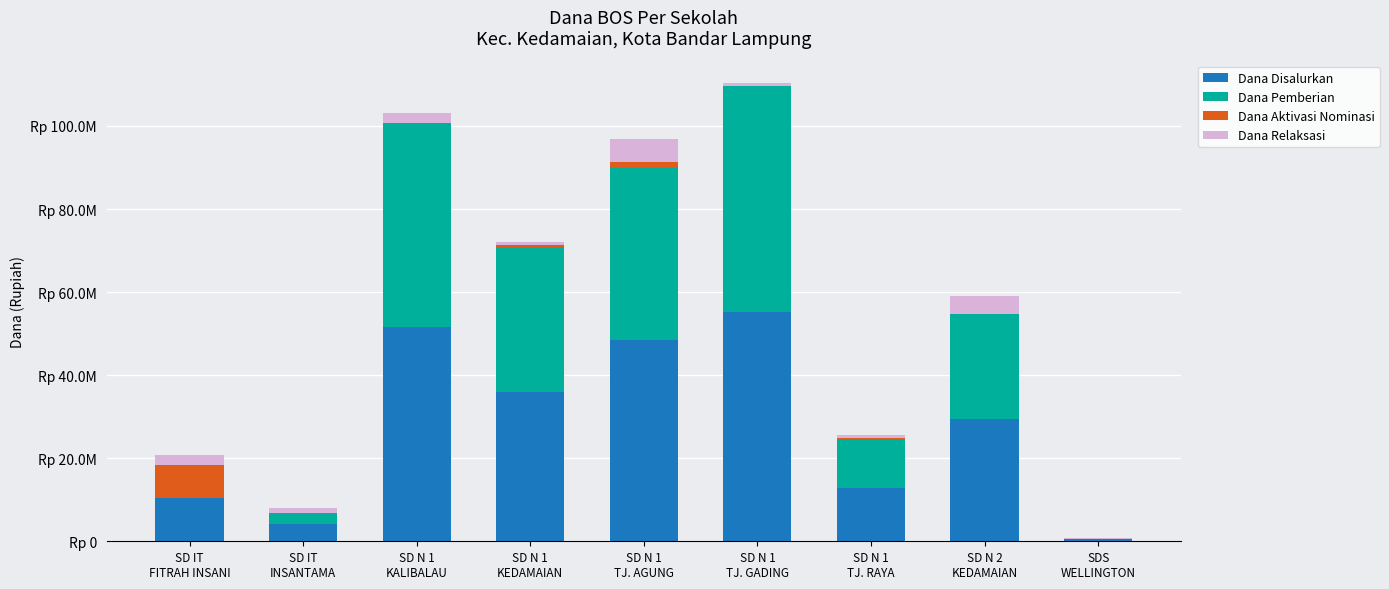

Are the bars horizontal?

No